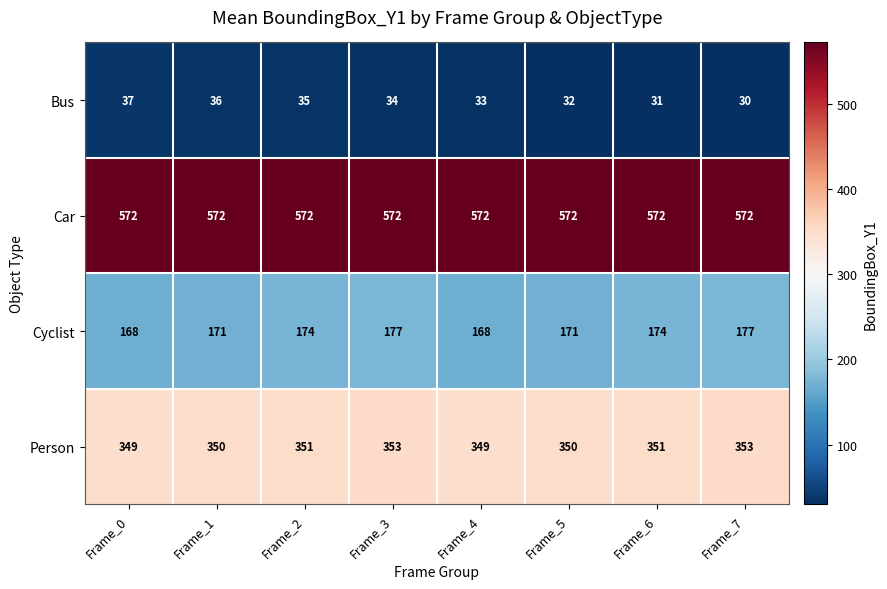

How many Person values are between 350 and 353?

6